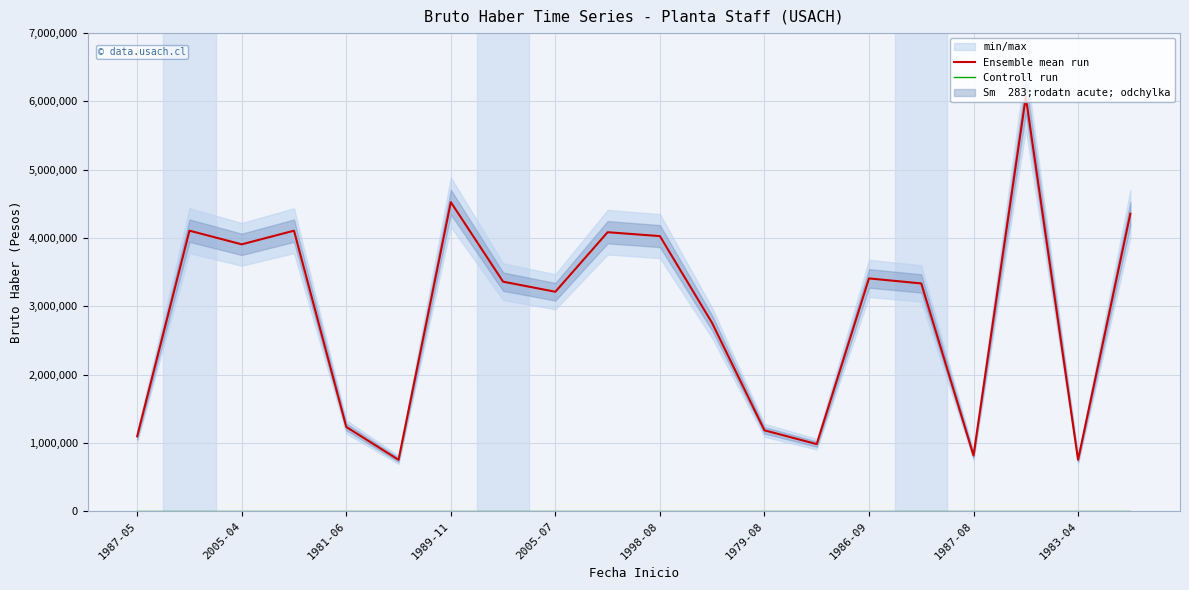

What is the minimum value for Ensemble mean run?

752894